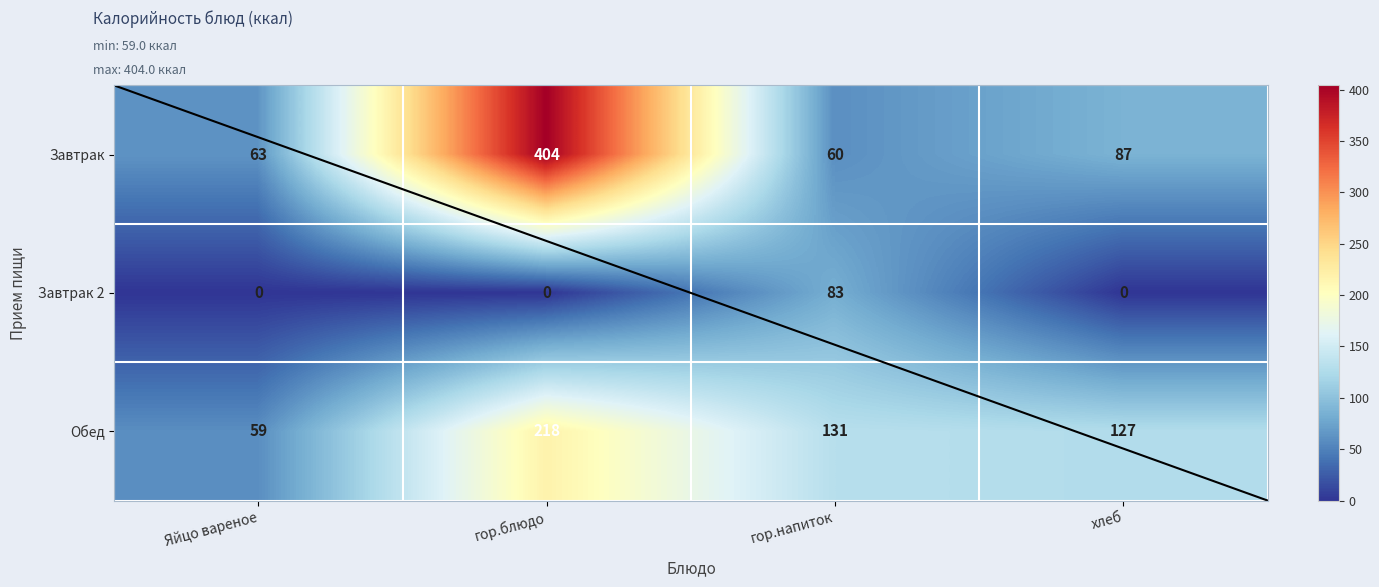

Where is Завтрак 2 nearest to the value 41?

Яйцо вареное